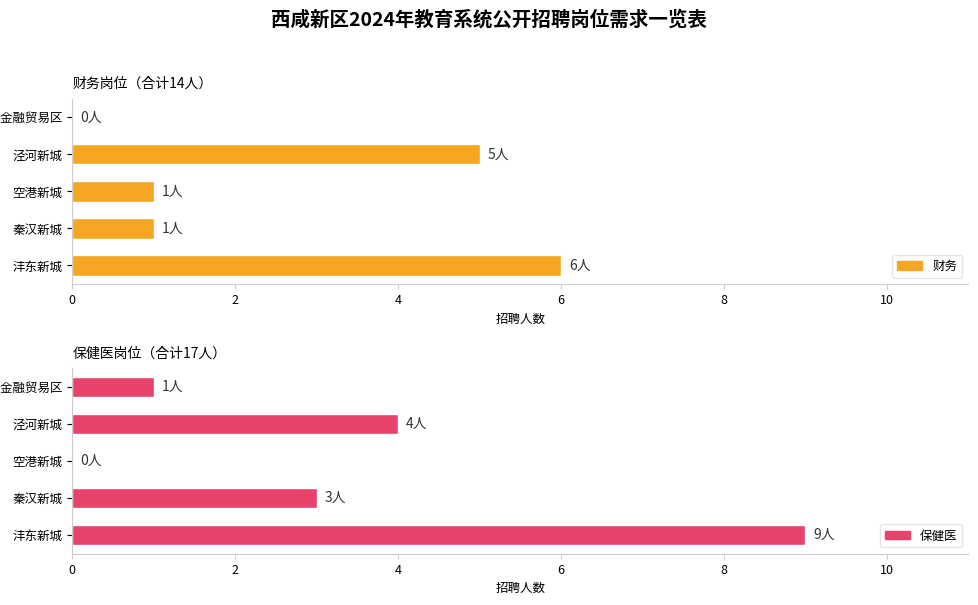

At 能源金融贸易区, list the series in order from smallest to largest.

财务, 保健医